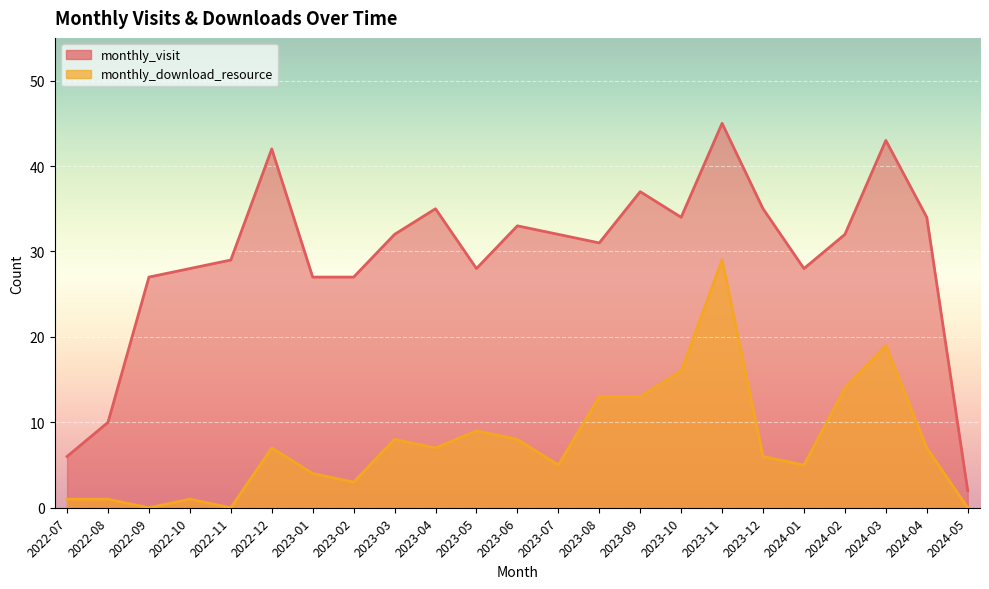

Which series changed the most between 2022-08 and 2023-12?

monthly_visit